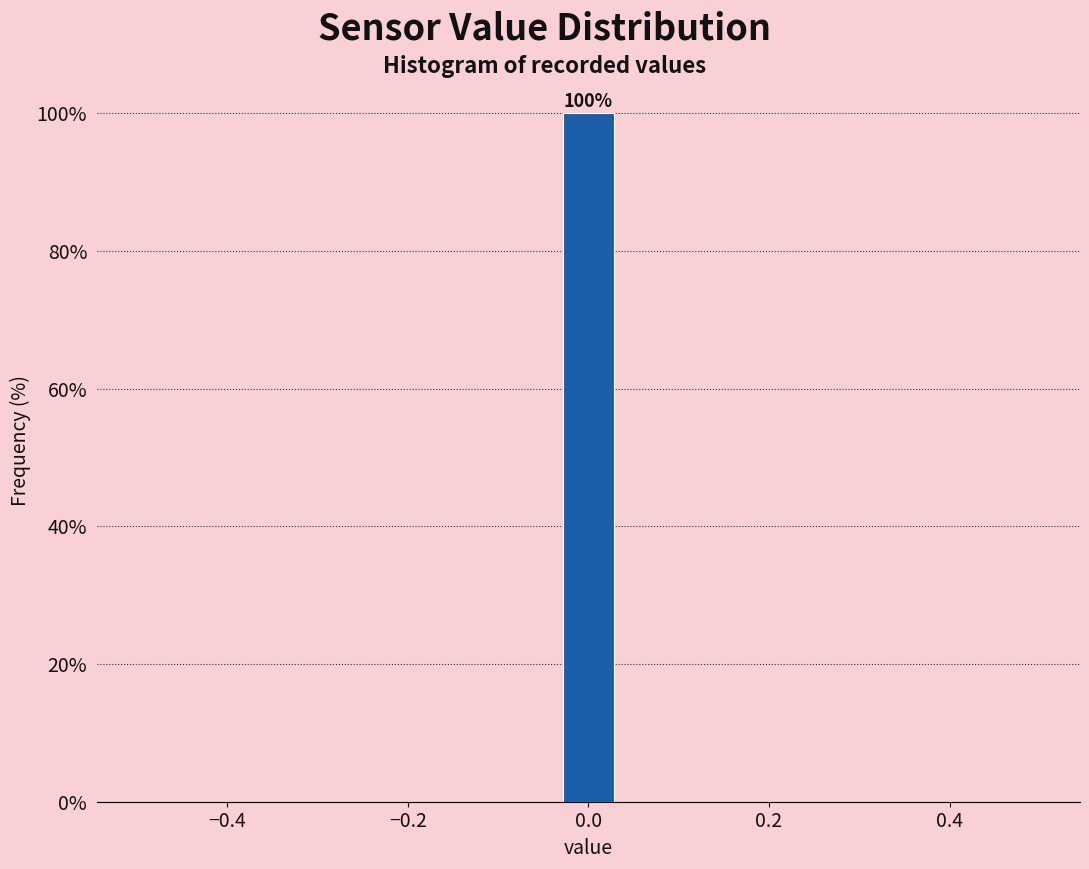

Read against the x-axis, roughly where is the centre of the tallest bar?

0.00